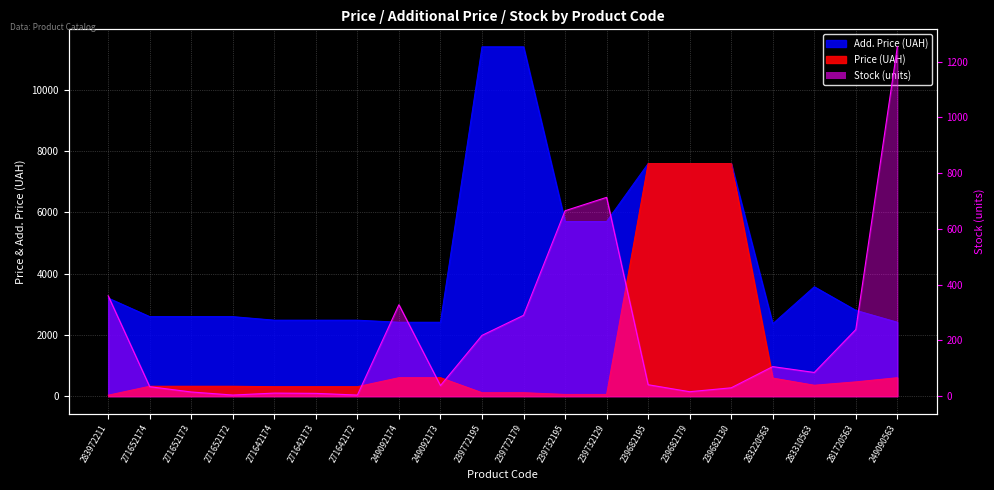

How many points are lower than both their immediate neighbors (excluding endpoints)?

5